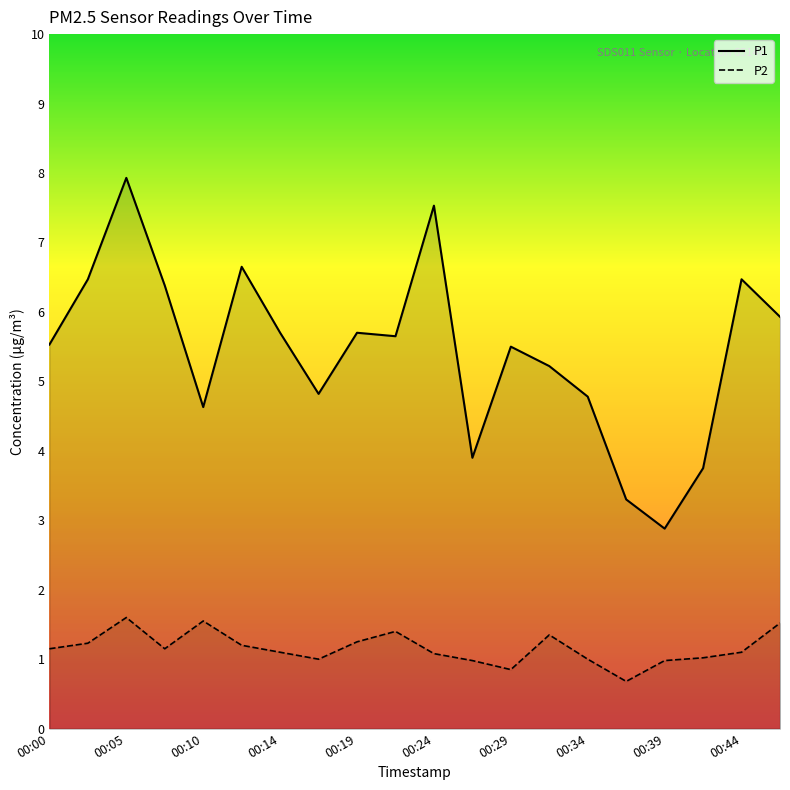

True or false: P2 and P1 cross at least once.

False